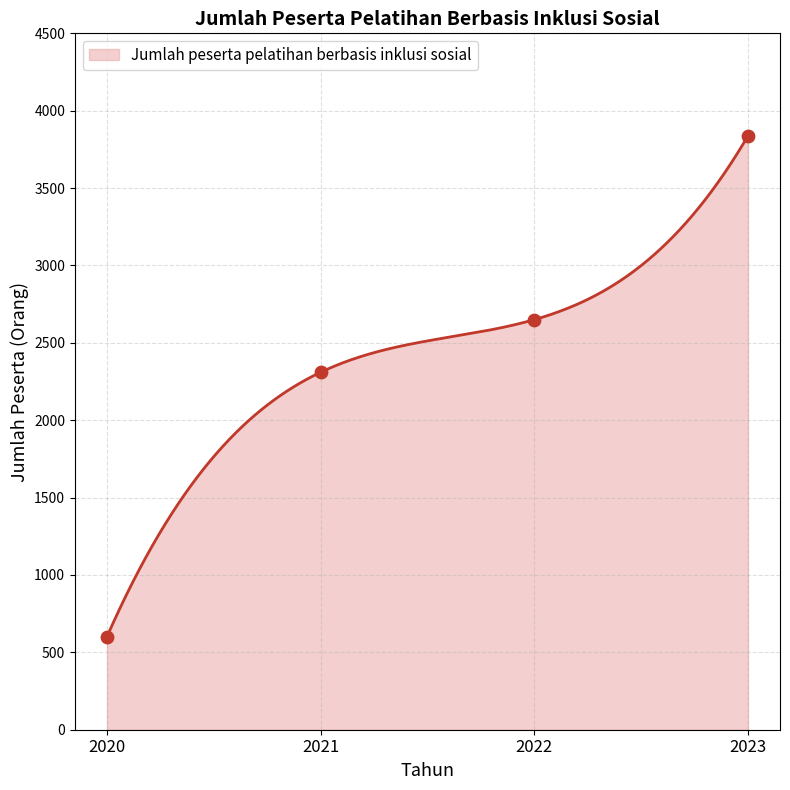

What is the change in value from 2021 to 2023?

+1527